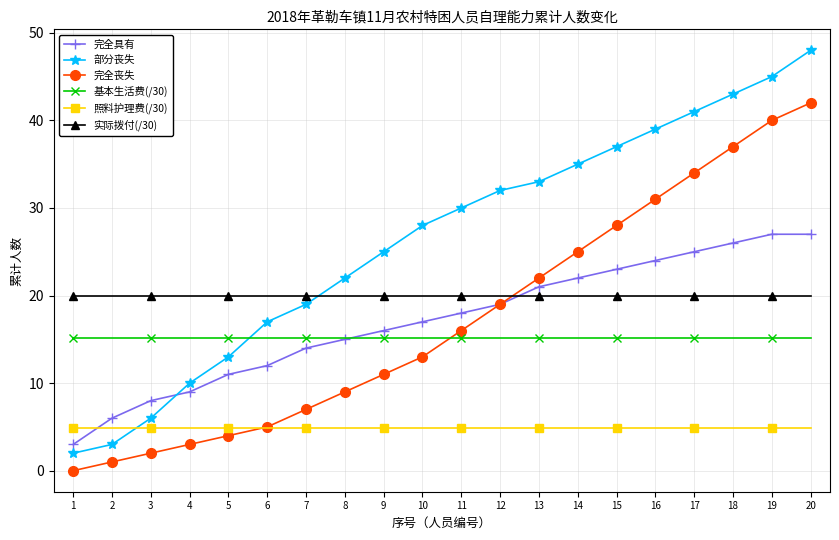

True or false: 基本生活费(/30) has a value of 27.0 at 16.

False